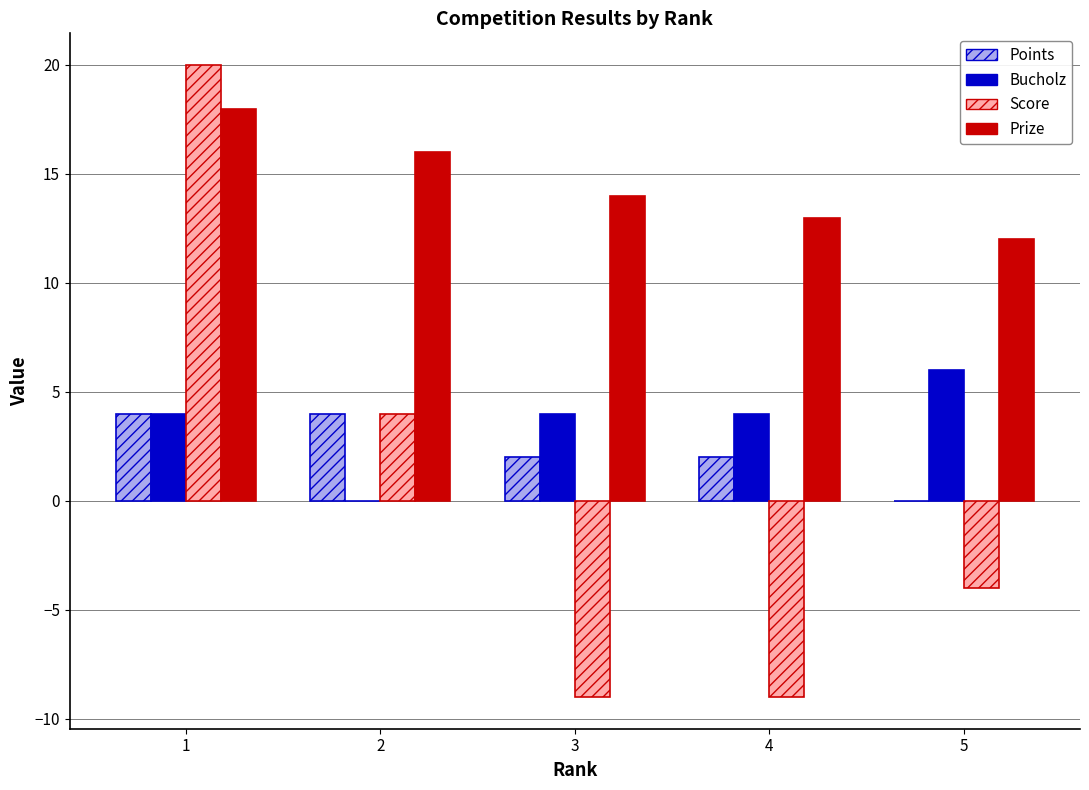

Which series has the largest total across all categories?

Prize